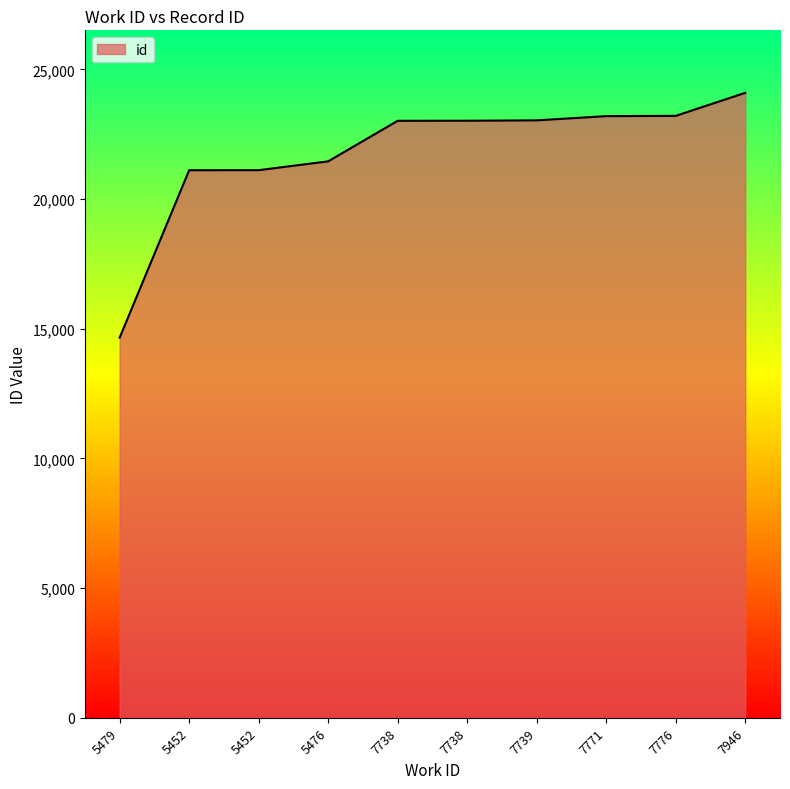

What is the difference between the second highest and minimum values?

8553